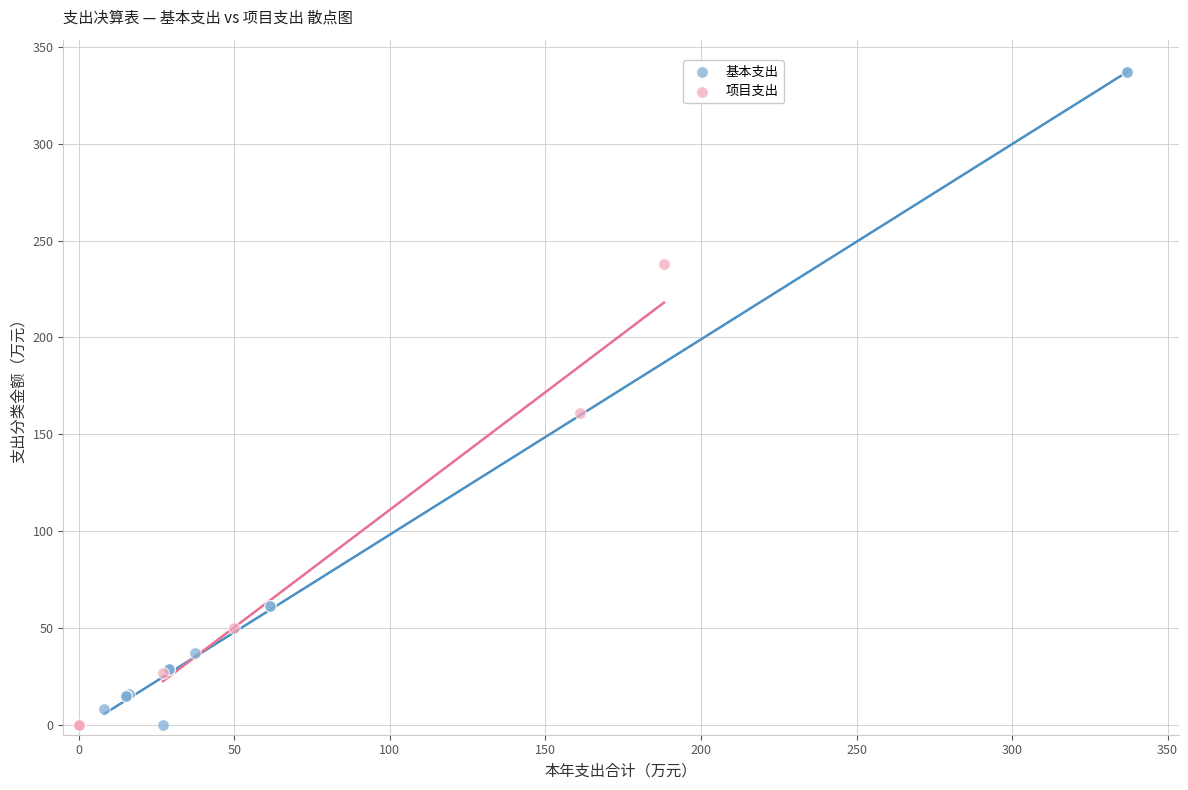

Which series has the widest spread of Y values?

基本支出